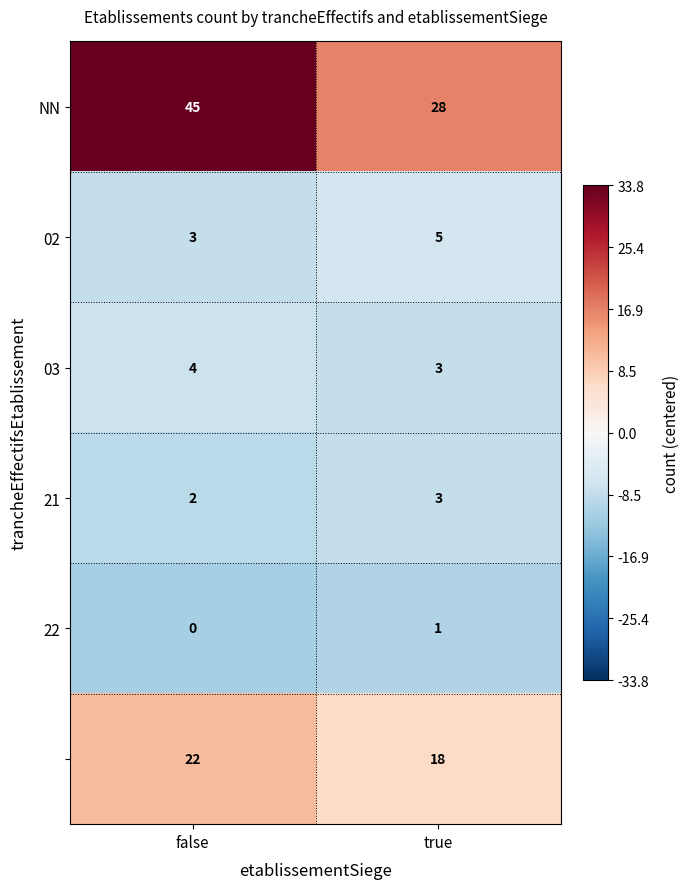

Which label corresponds to the largest value in the chart?

false